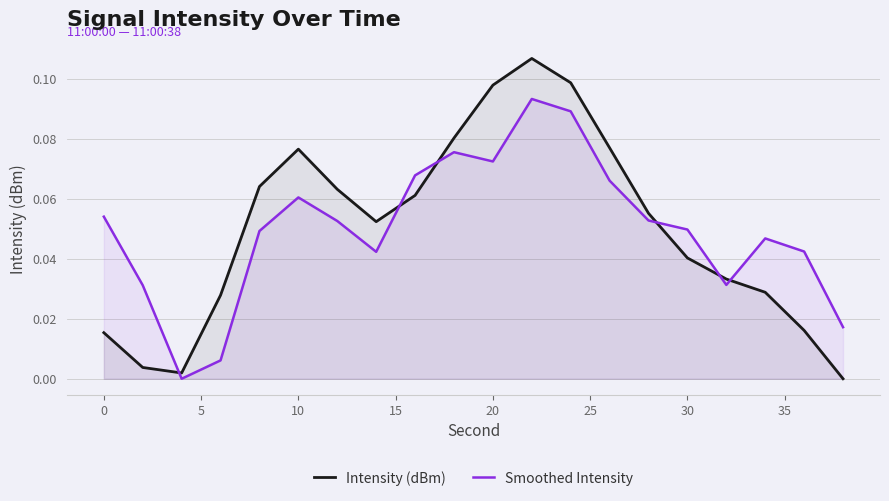

Does the chart have visible grid lines?

Yes